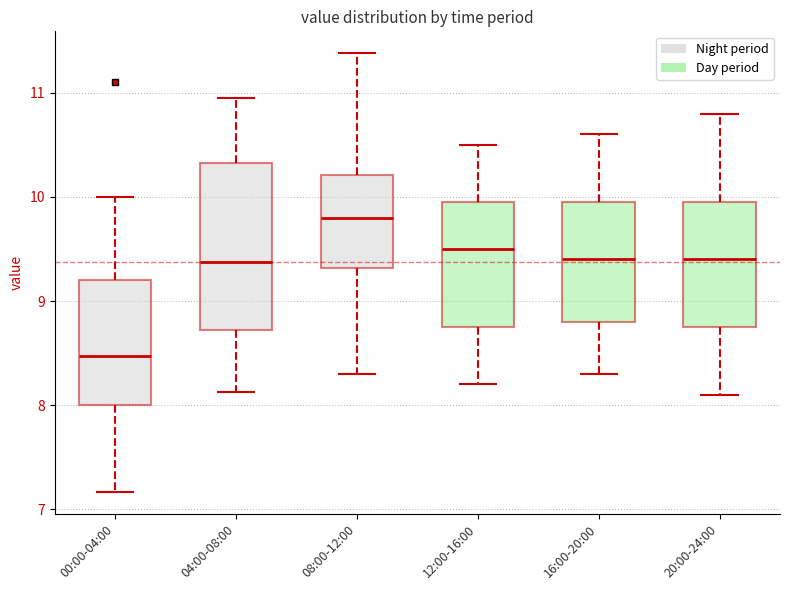

Where does the lower whisker of the box for 04:00-08:00 end on the y-axis? The values are not printed on the chart, so give them approximately, as read against the axis.

8.1